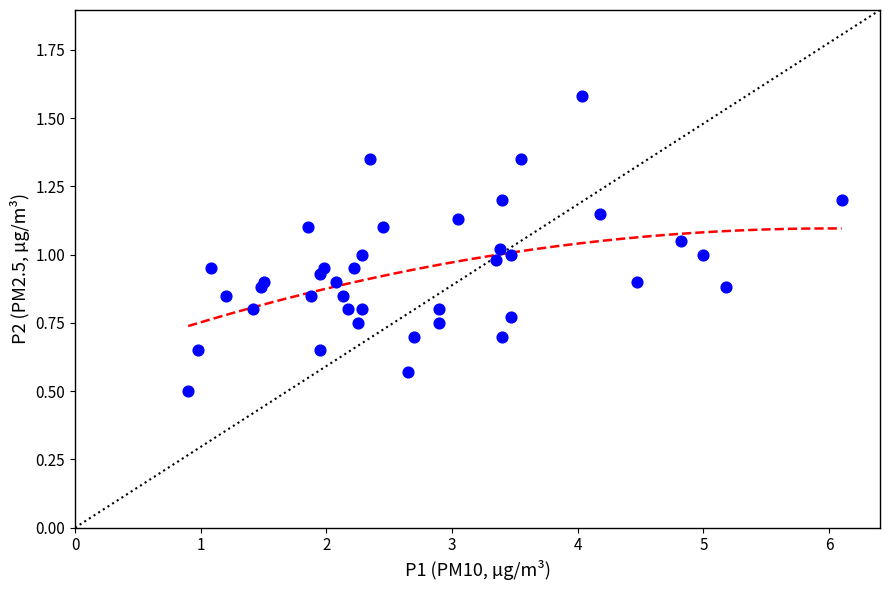

What is the range of X values (max minus min)?

5.2